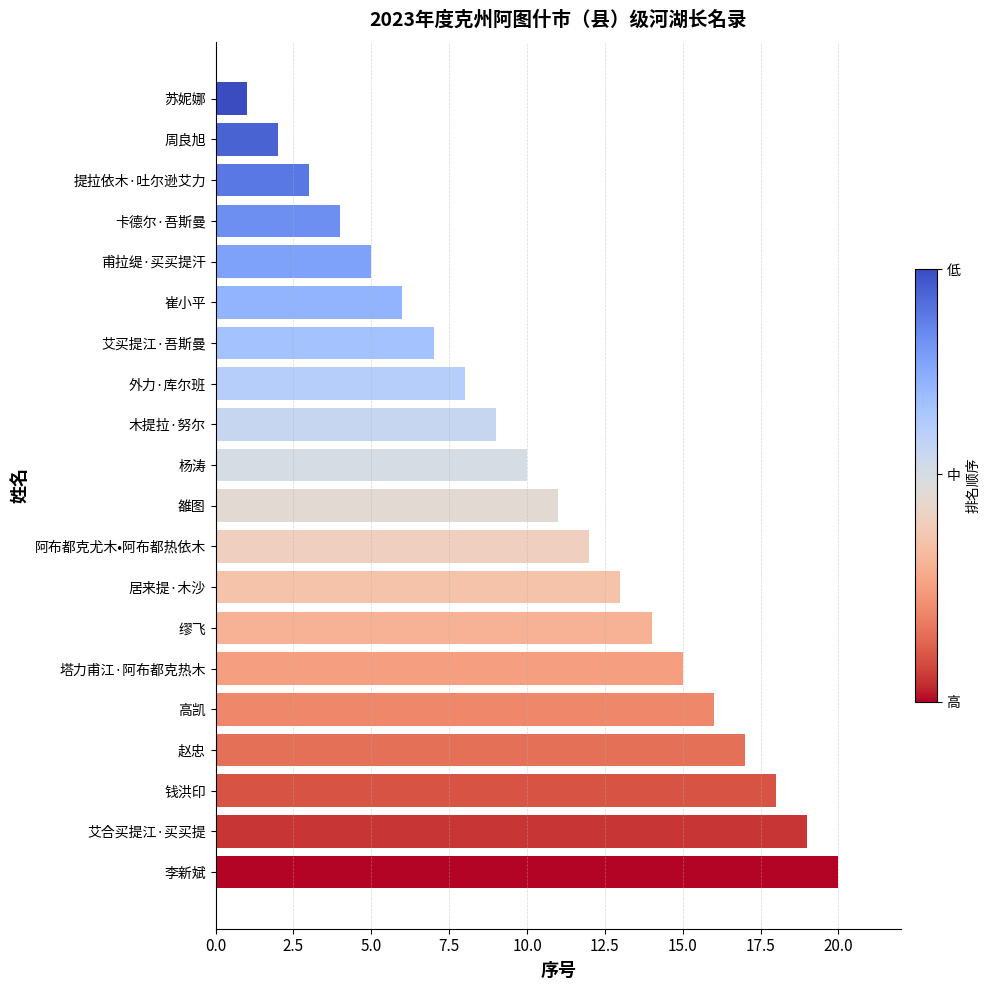

What is the sum of all values?

210